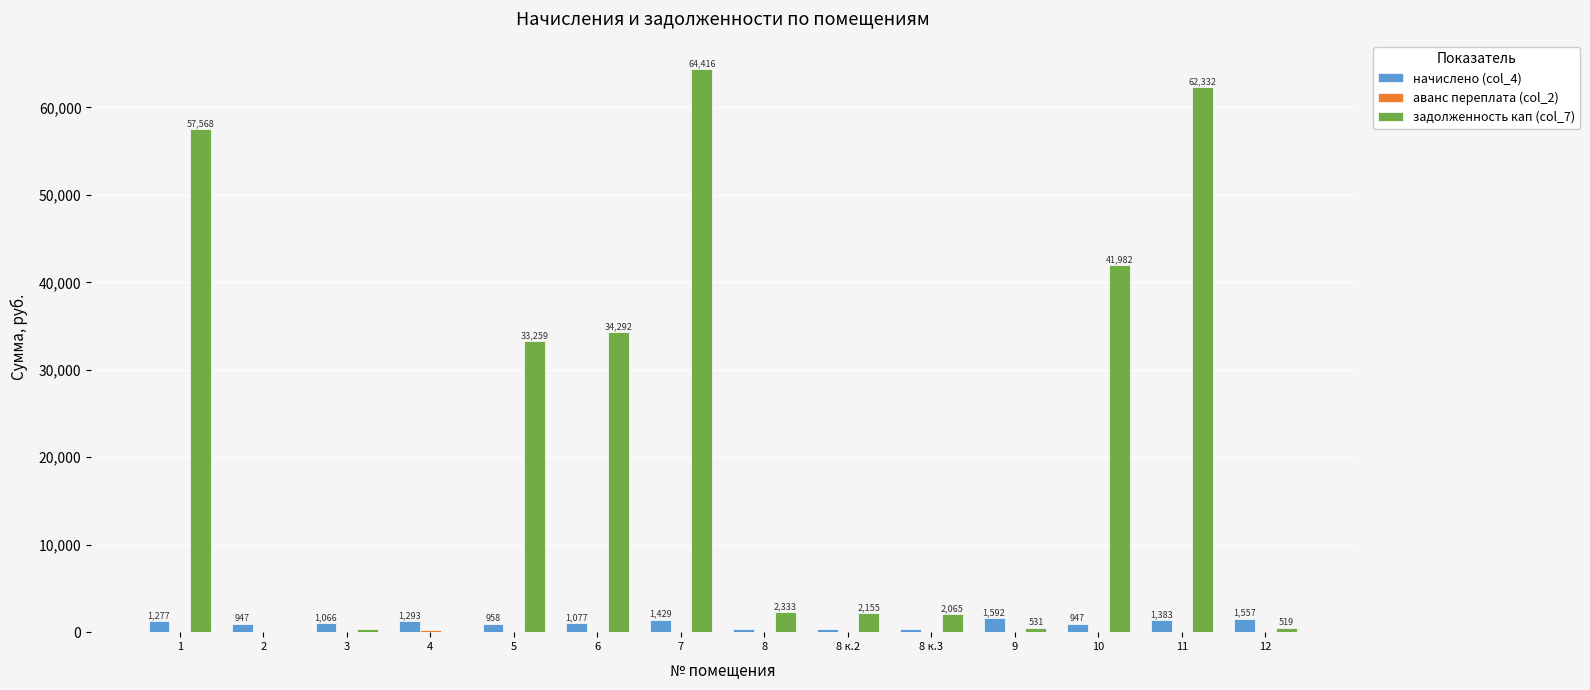

True or false: задолженность кап (col_7) has a value of 11733.3 at 5.

False